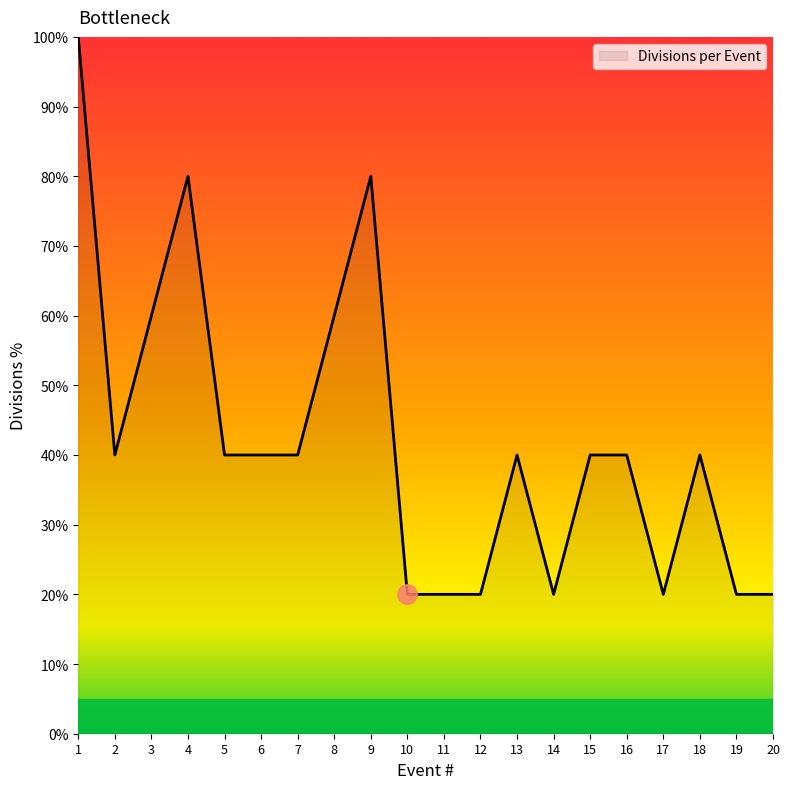

Which has a higher value, 12 or 6?

6